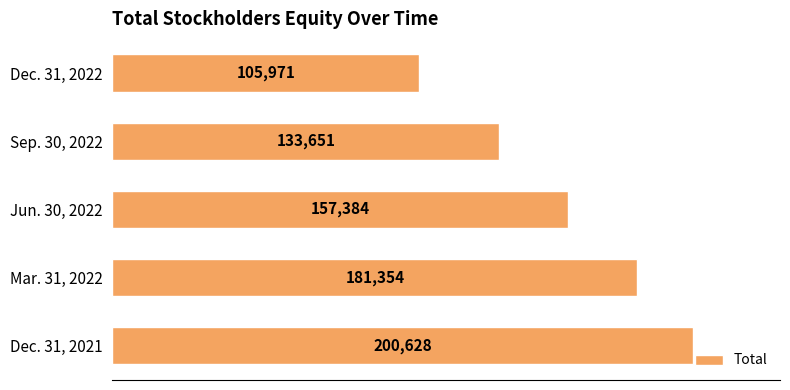

Rank the categories by value from lowest to highest.

Dec. 31, 2022, Sep. 30, 2022, Jun. 30, 2022, Mar. 31, 2022, Dec. 31, 2021